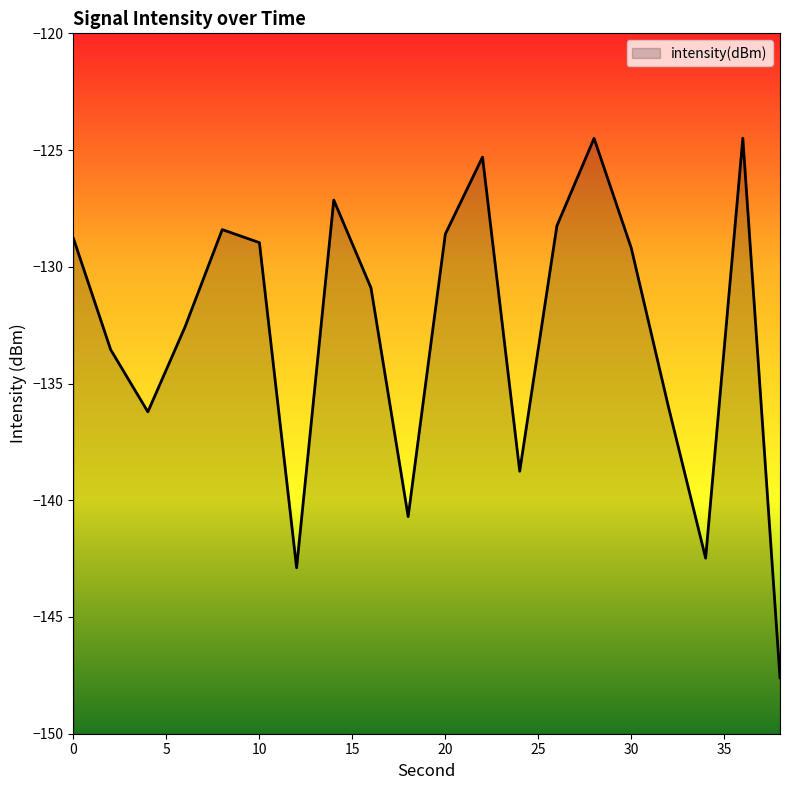

Does the chart display data point markers on the line(s)?

No